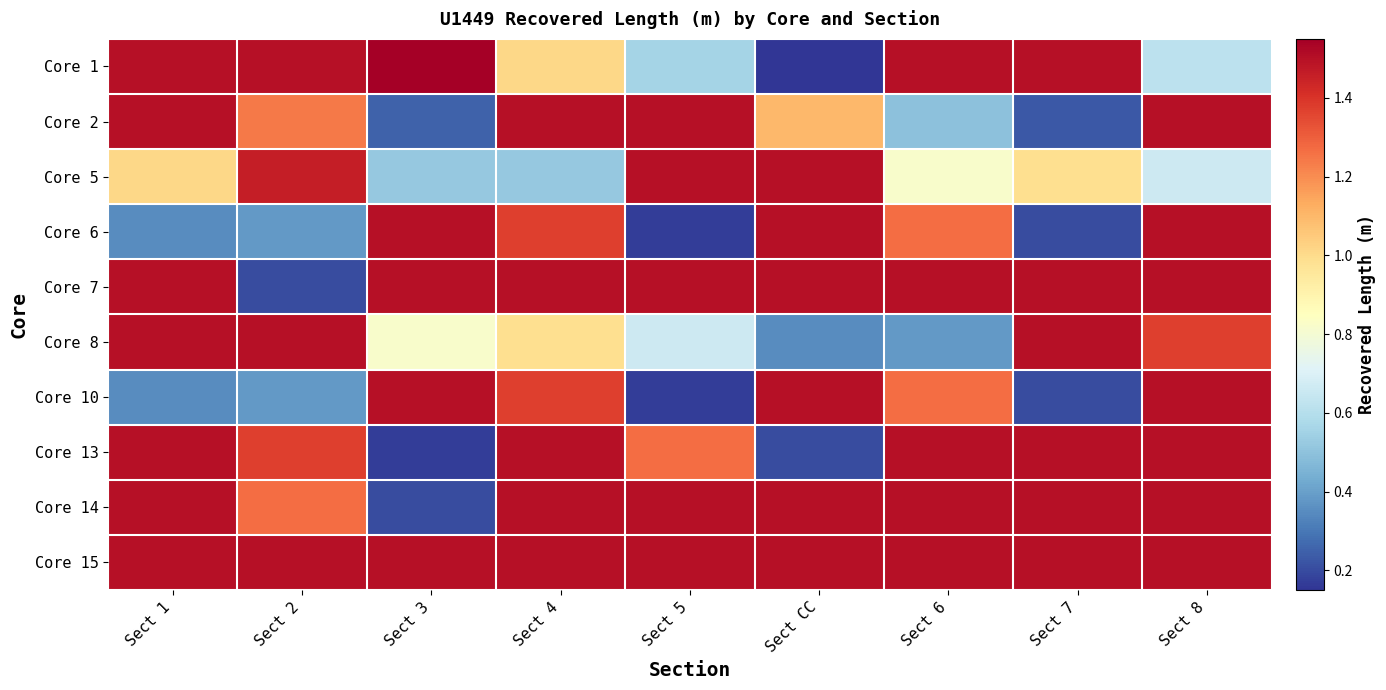

At how many categories does at least one series exceed 1?

9